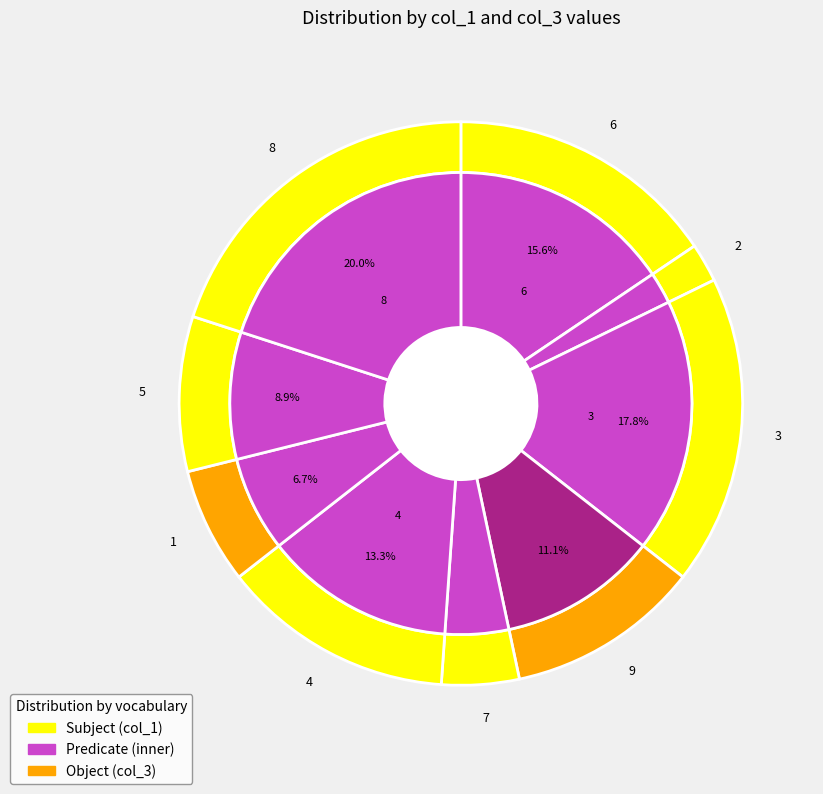

Does 6 account for over 50% of the chart?

No